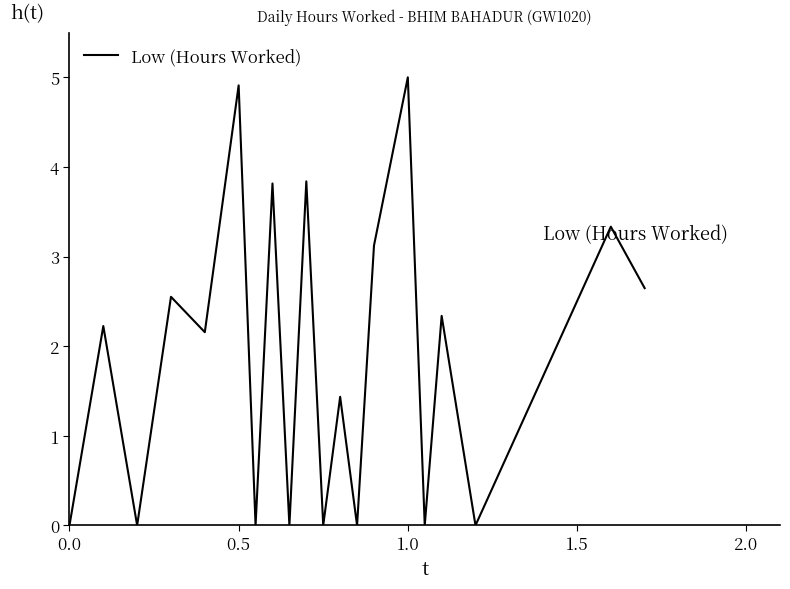

What is the maximum value shown in the chart?

5.0